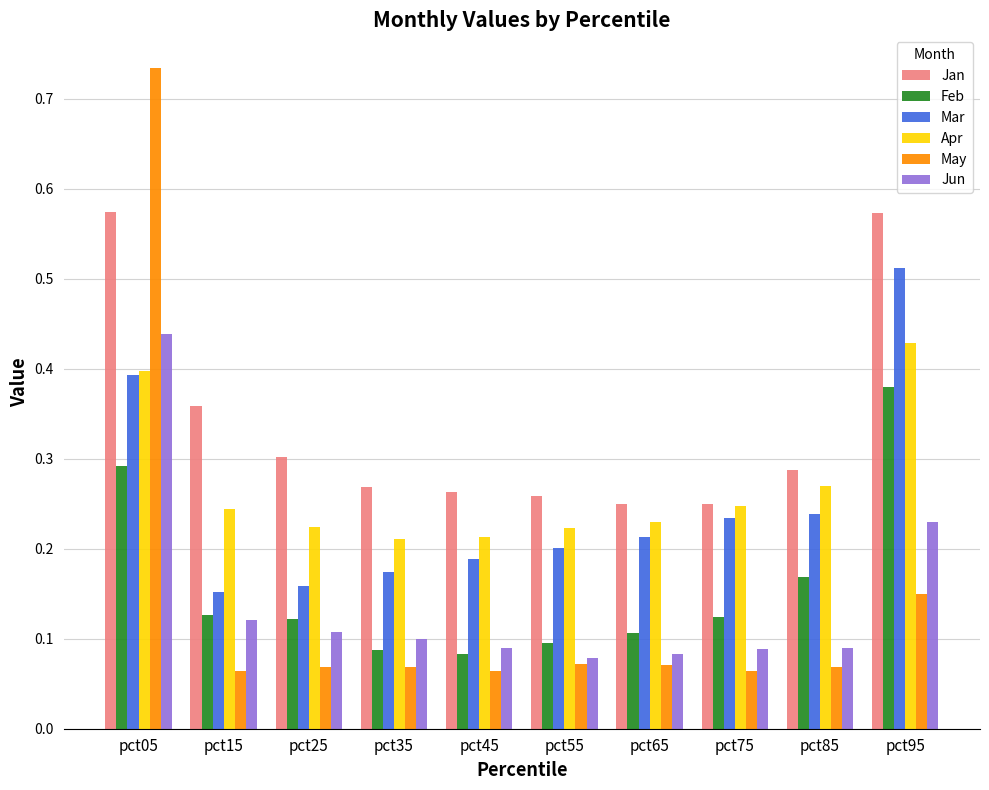

Rank the series at pct45 from lowest to highest value.

May, Feb, Jun, Mar, Apr, Jan